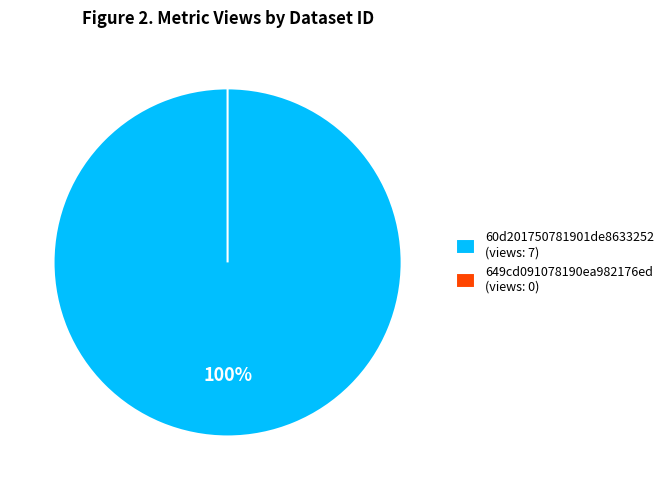

Which slice is the largest?

60d201750781901de8633252